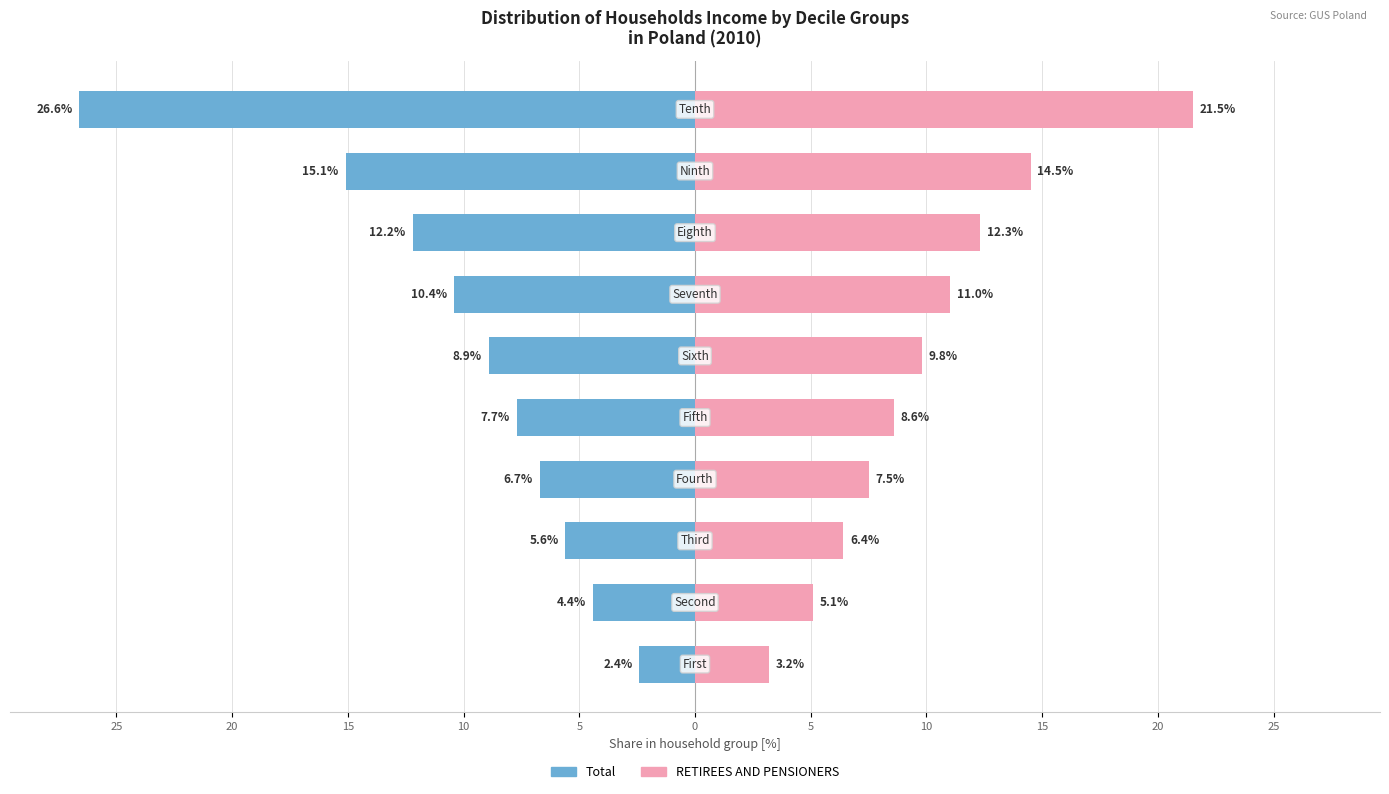

True or false: Total has a value of -3.3 at 25.

False